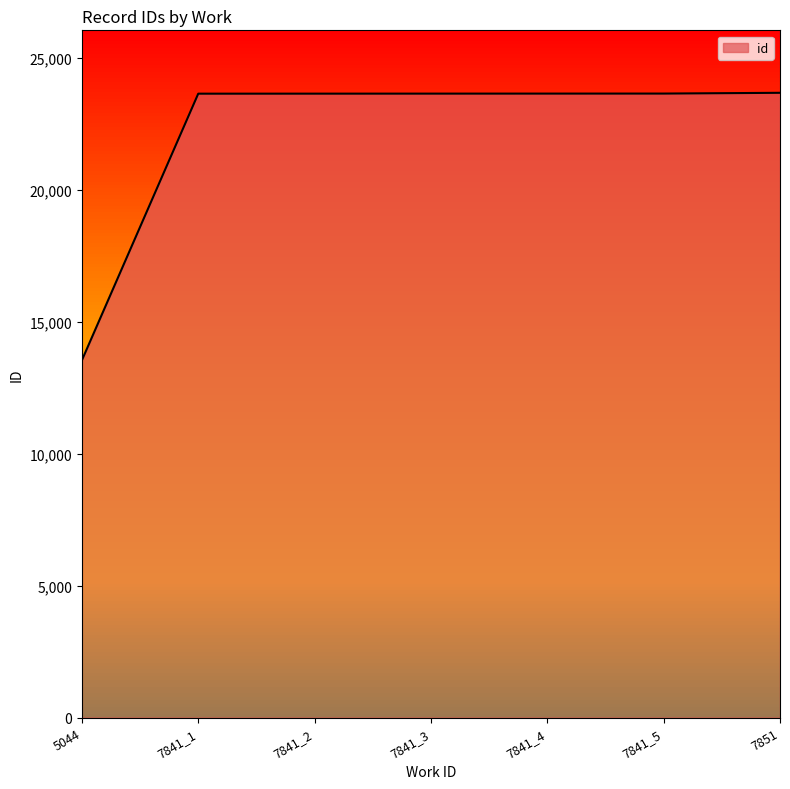

Which has a higher value, 7841_4 or 5044?

7841_4